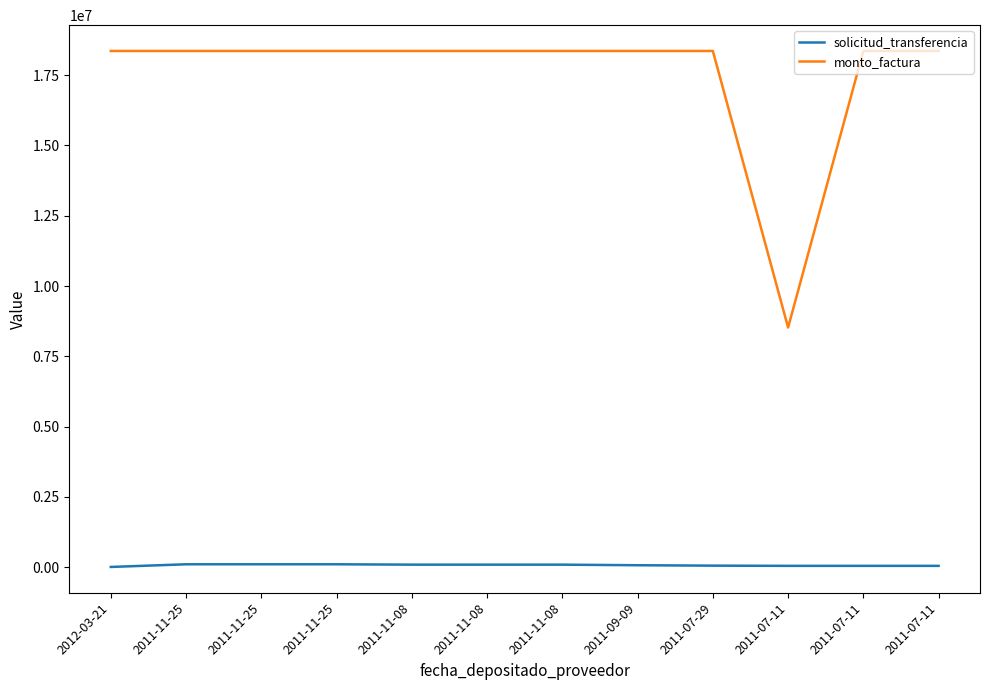

At which label does solicitud_transferencia reach its peak?

2011-11-25